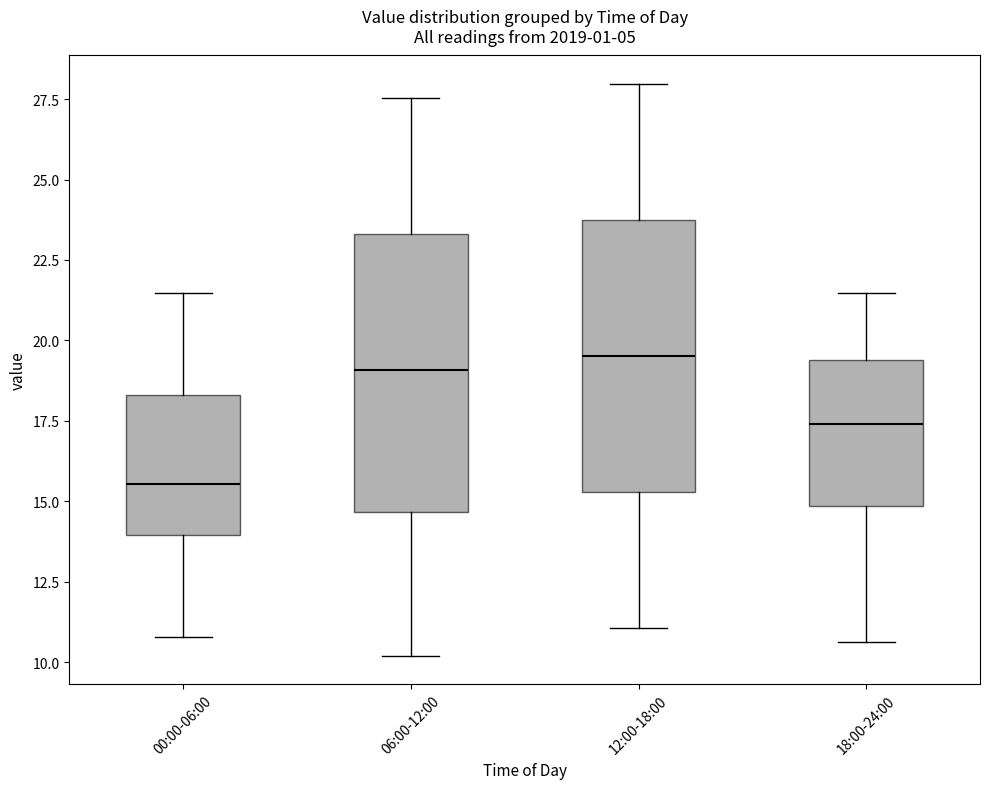

Where is the lower edge of the box for 06:00-12:00 on the y-axis? The values are not printed on the chart, so give them approximately, as read against the axis.

14.5